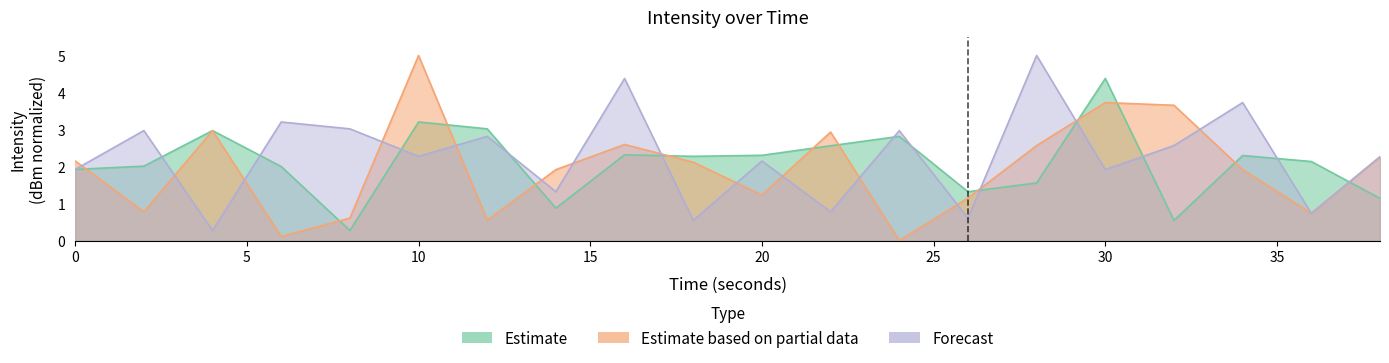

At 14, list the series in order from largest to smallest.

Estimate based on partial data, Forecast, Estimate